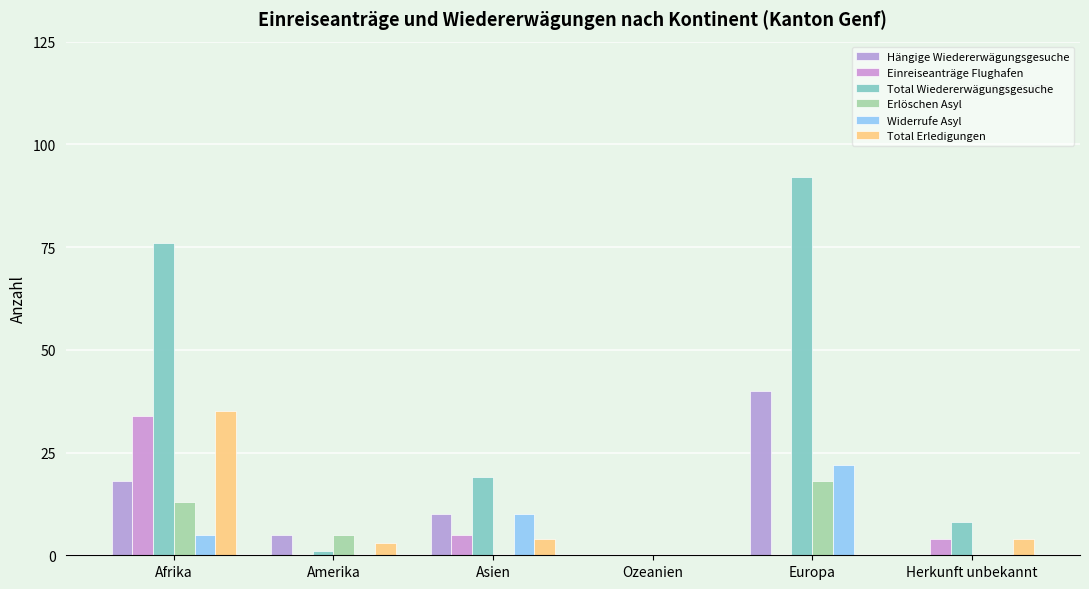

How many data points does each series have?

6